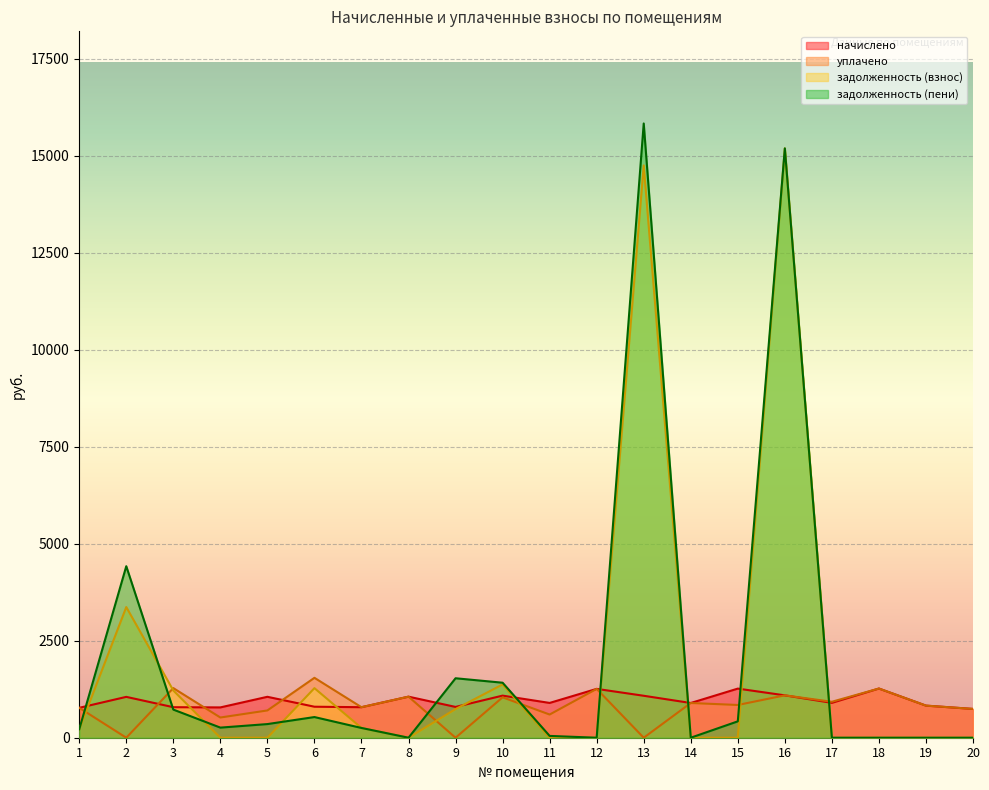

What is the lowest value of the начислено series?

742.4